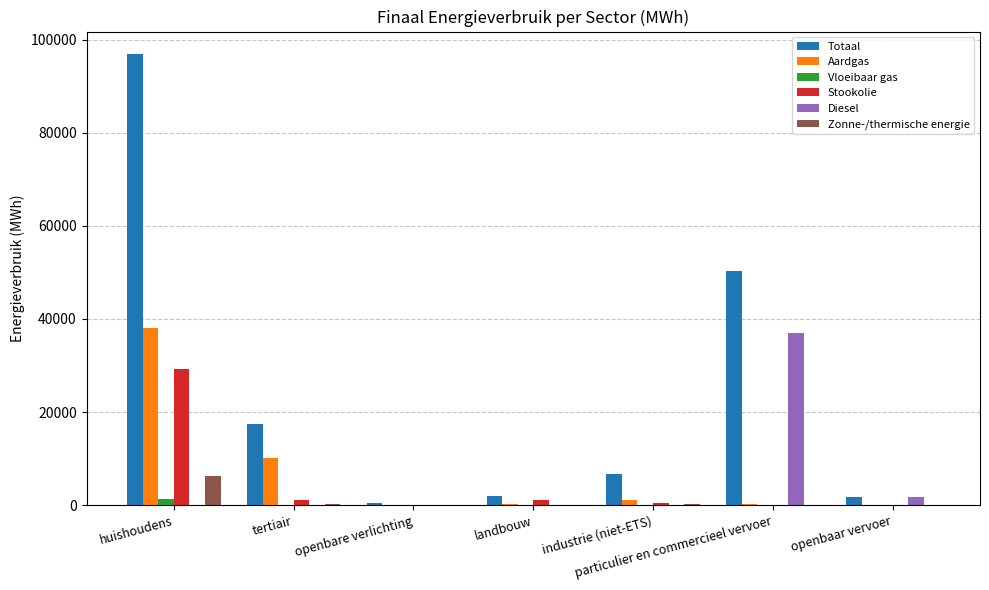

What is the spread (max minus min) of values at openbaar vervoer?

1824.7